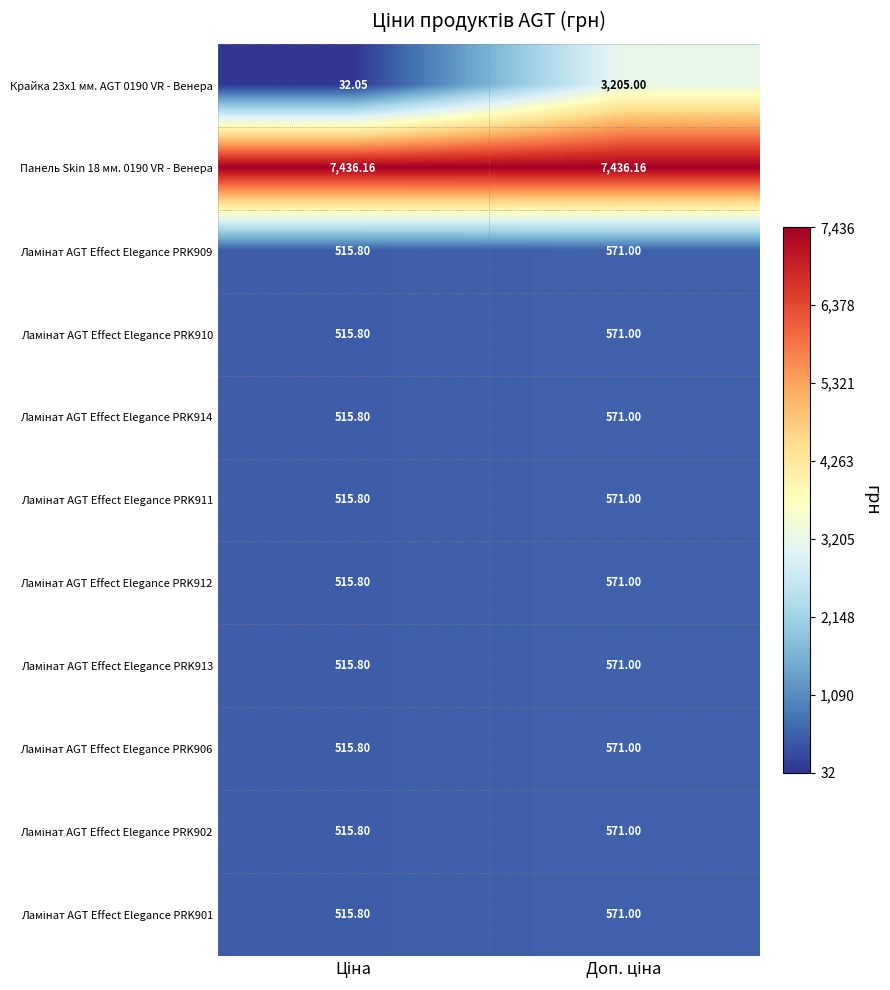

What is the smallest value displayed?

32.0